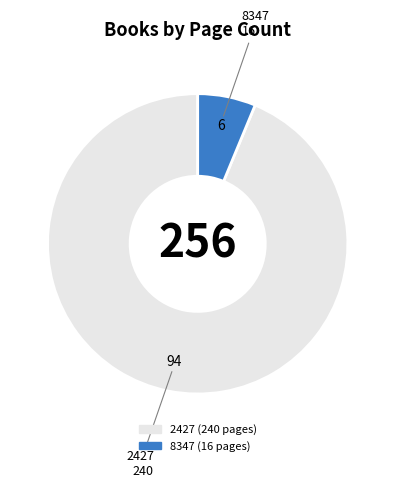

Rank the categories by value from highest to lowest.

2427, 8347